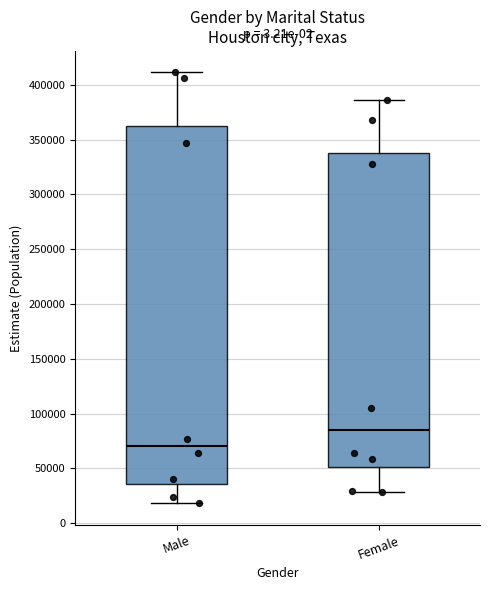

Comparing the boxes themselves (not the whiskers), which one is the tallest?

Male